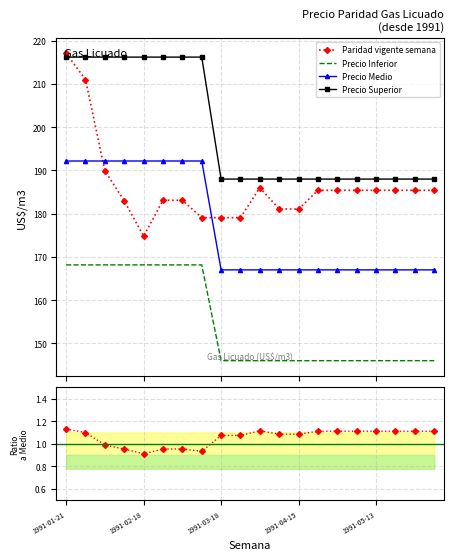

After their last crossing, which series has the higher values: Precio Superior or Paridad vigente semana?

Precio Superior